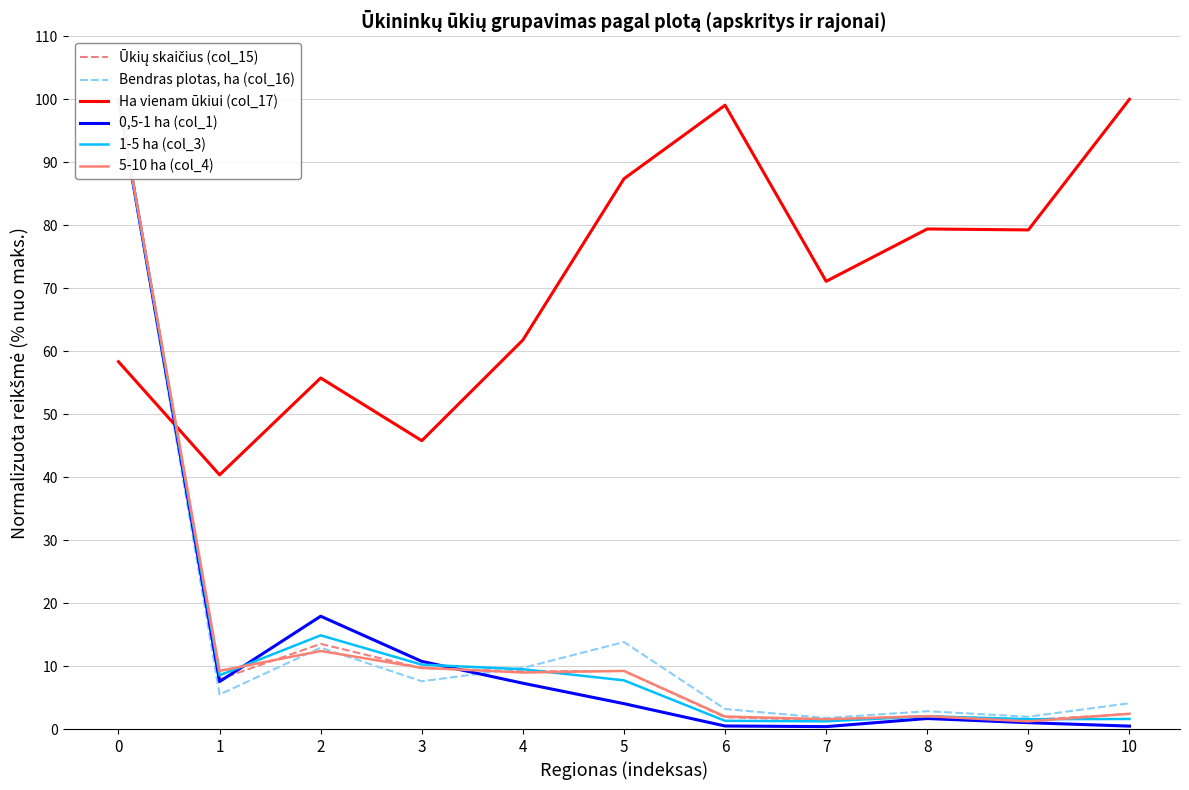

What is the average value of the 0,5-1 ha (col_1) series?

13.8